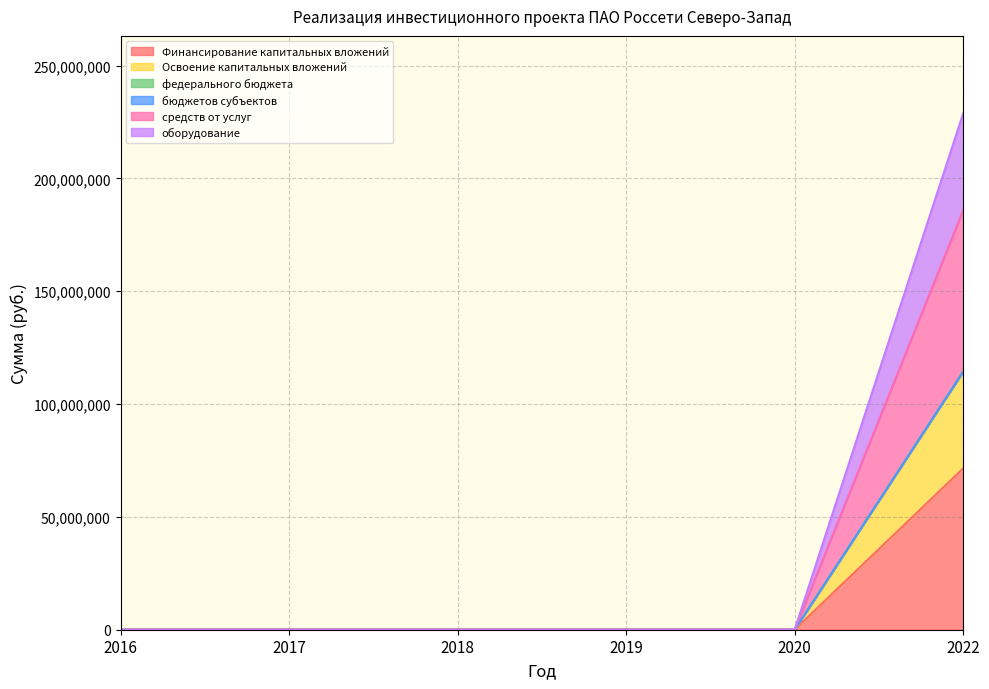

True or false: средств от услуг and оборудование cross at least once.

False